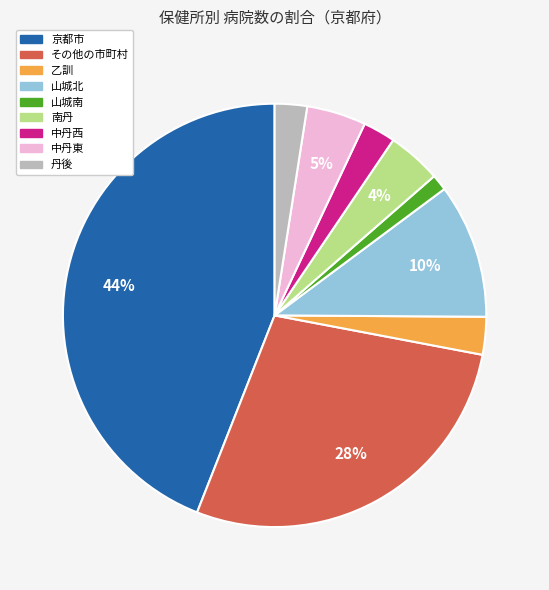

Between 乙訓 and 京都市, which is larger?

京都市